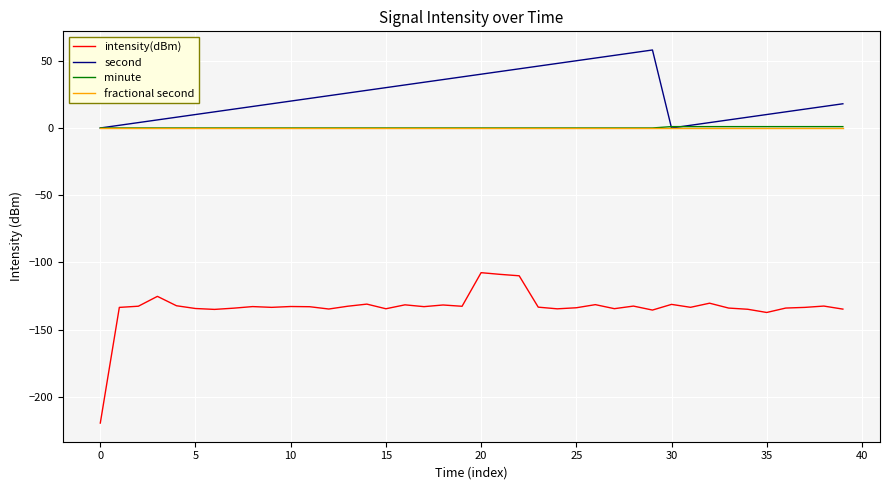

True or false: intensity(dBm) and second cross at least once.

False